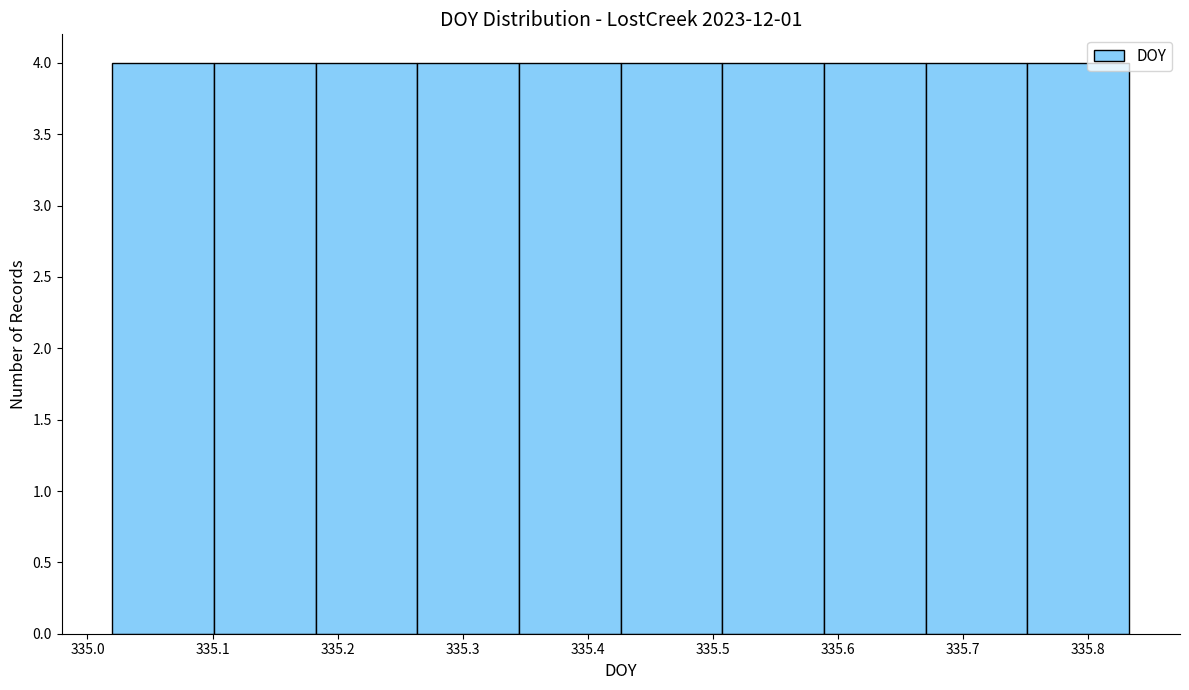

Reading left to right, transcribe this chart: for each bar, give the range it covers on the x-axis and its height. Neither the bar edges nor the heights are printed on the chart, so give them approximately, as read against the axes.

335.02 to 335.10: 4
335.10 to 335.18: 4
335.18 to 335.26: 4
335.26 to 335.35: 4
335.35 to 335.43: 4
335.43 to 335.51: 4
335.51 to 335.59: 4
335.59 to 335.67: 4
335.67 to 335.75: 4
335.75 to 335.83: 4